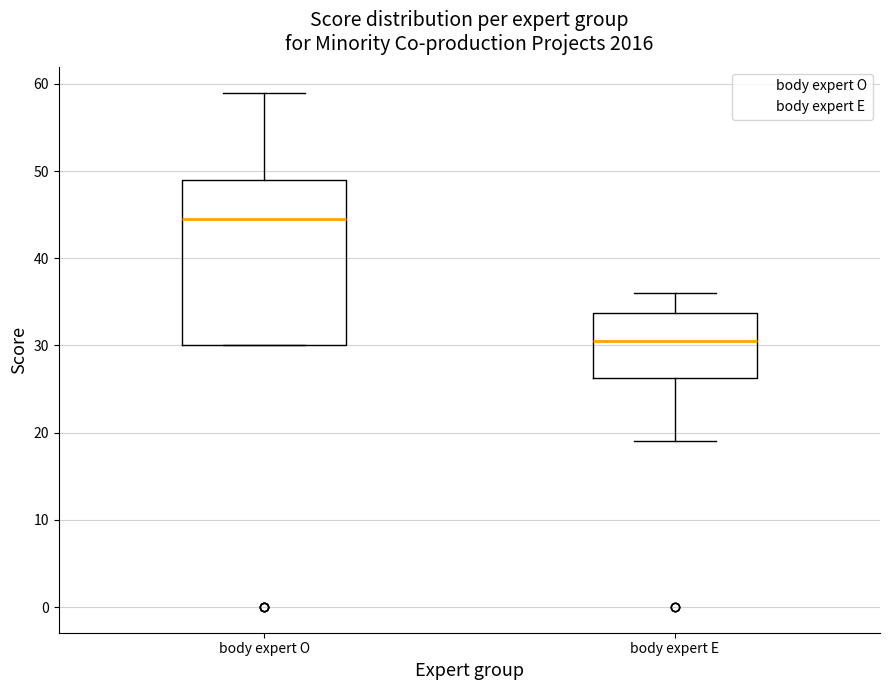

Reading left to right, transcribe this box plot: for each box, give where its median line is, the range the box spans, and where its two whiskers end, as read against the y-axis. The values are not printed on the chart, so give them approximately, as read against the axis.

body expert O: median 45, box 30 to 49, whiskers 30 to 59
body expert E: median 31, box 26 to 34, whiskers 19 to 36